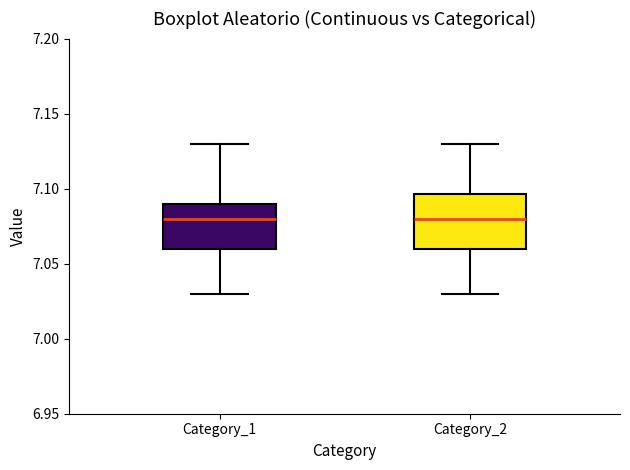

Where is the upper edge of the box for Category_1 on the y-axis? The values are not printed on the chart, so give them approximately, as read against the axis.

7.090